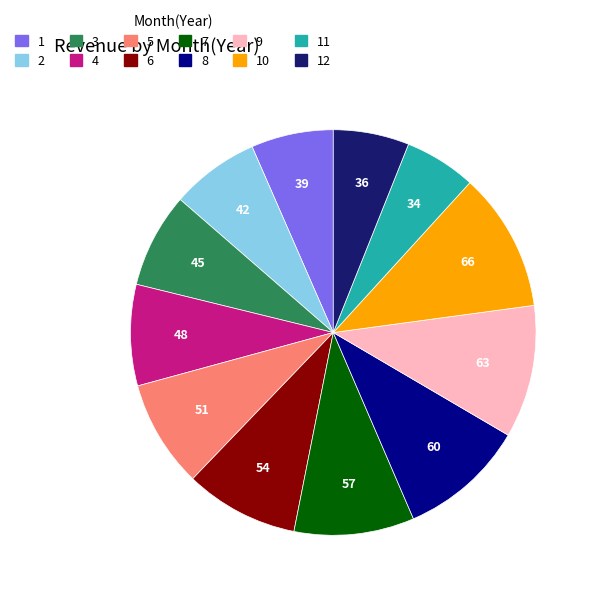

Does 12 represent more than half of the total?

No